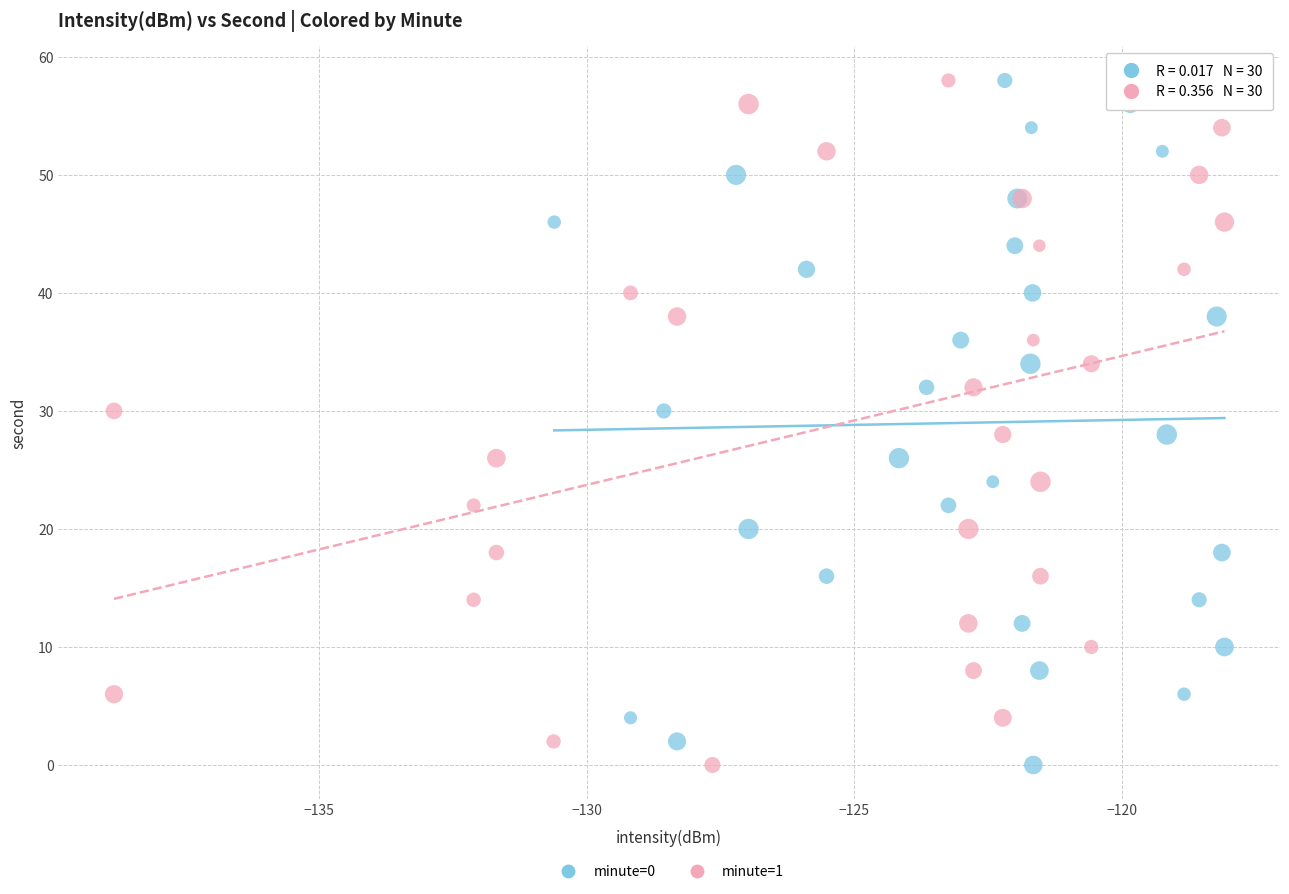

What are all the series names shown in the legend?

minute=0, minute=1